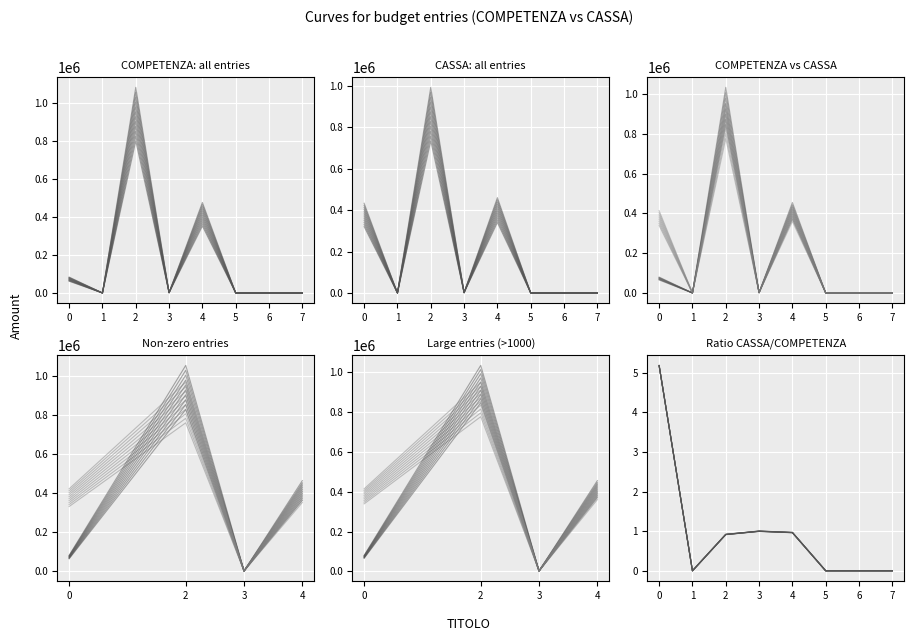

Is it true that COMPETENZA equals 419921.8 at 2?

False